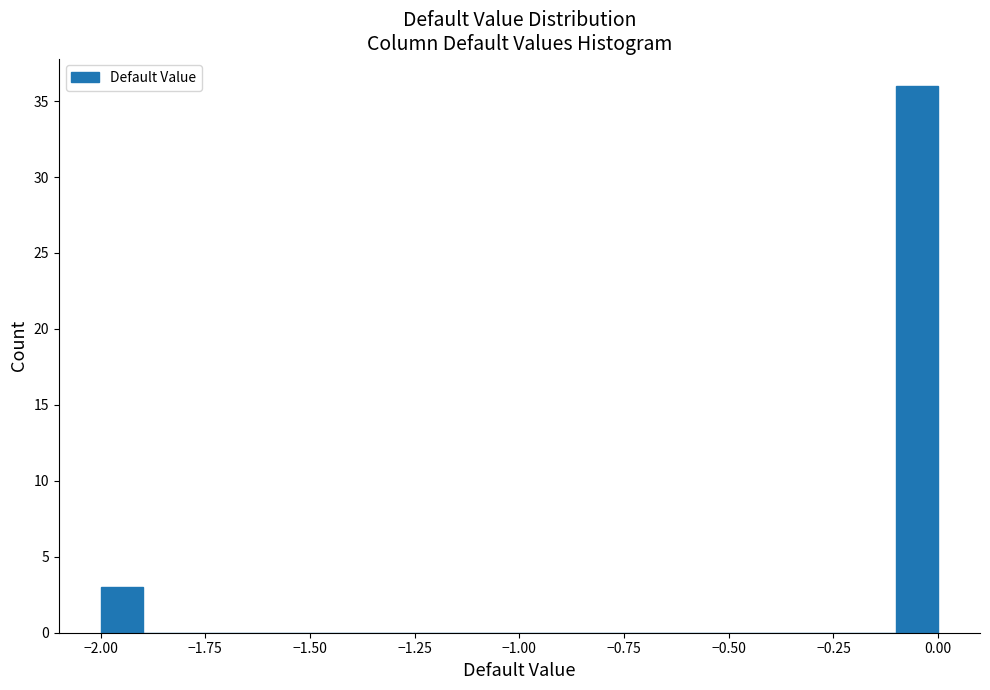

Read against the x-axis, roughly where is the centre of the tallest bar?

-0.05